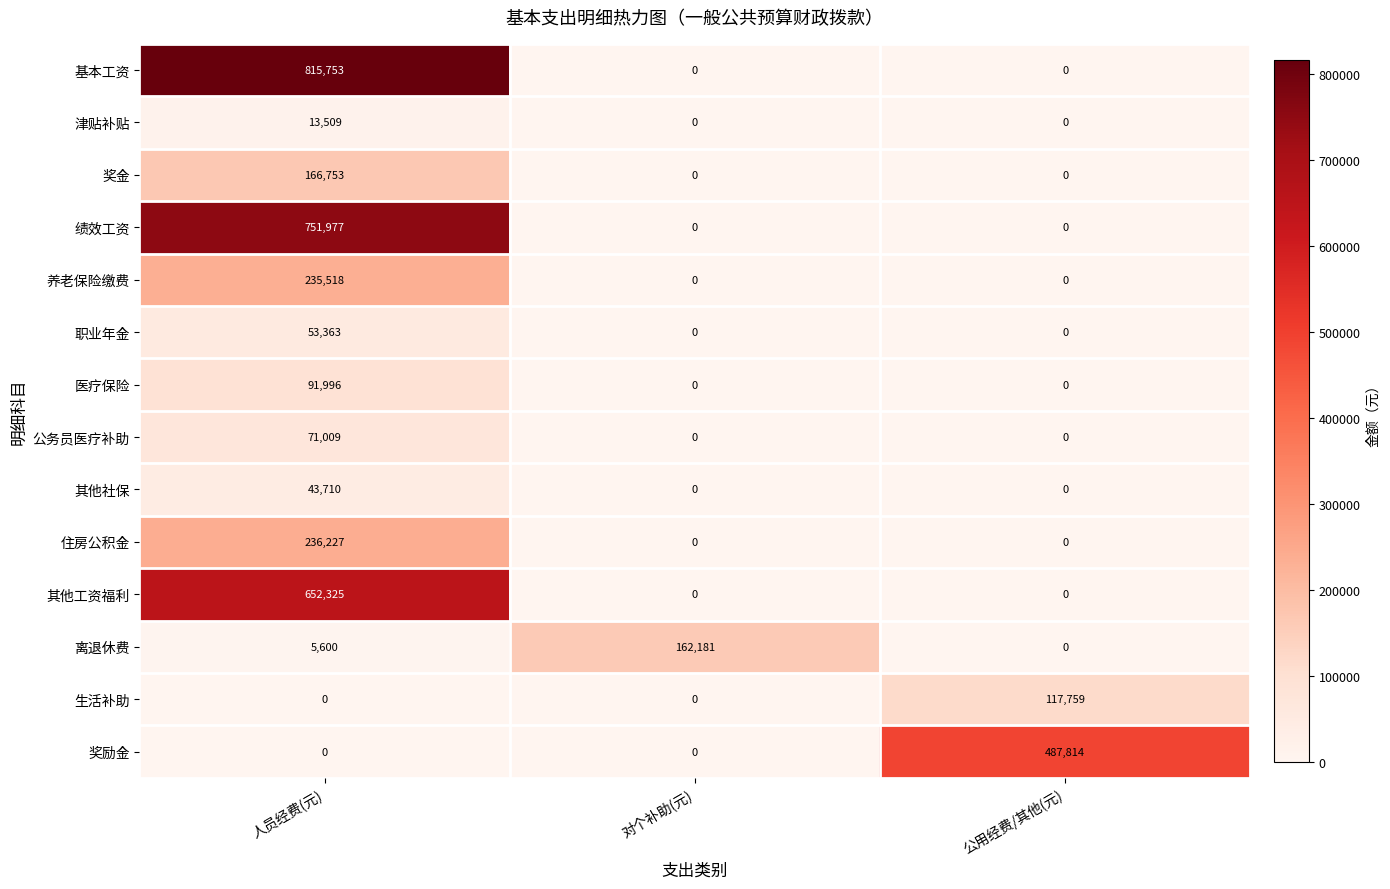

What is the difference between the 绩效工资 values at 对个补助(元) and 人员经费(元)?

751977